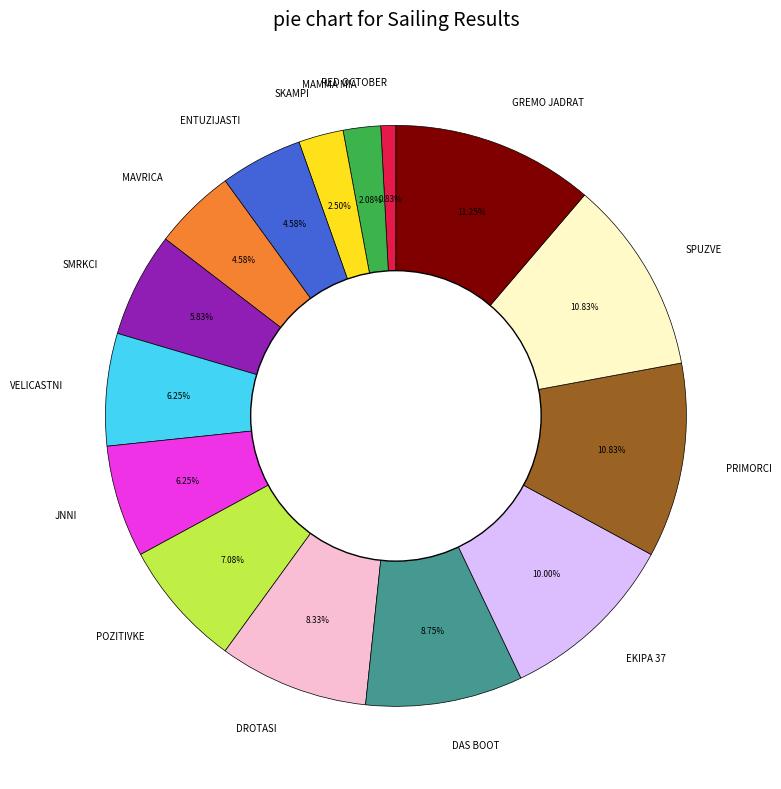

What is the smallest slice in the pie chart?

RED OCTOBER